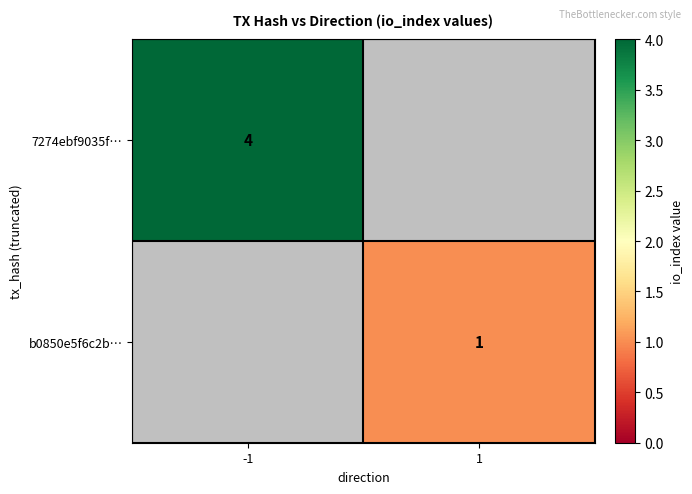

How many categories are shown in the chart?

2